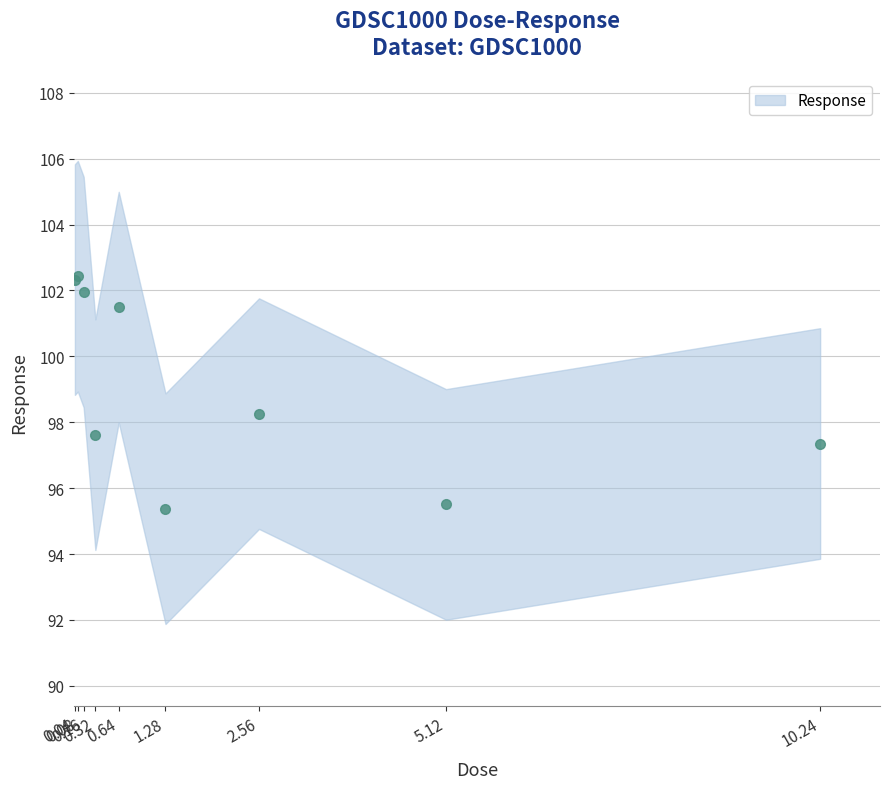

Reading left to right, what are all the values shown in this chart?

0.04=102.3	0.08=102.4	0.16=102.0	0.32=97.6	0.64=101.5	1.28=95.4	2.56=98.3	5.12=95.5	10.24=97.4